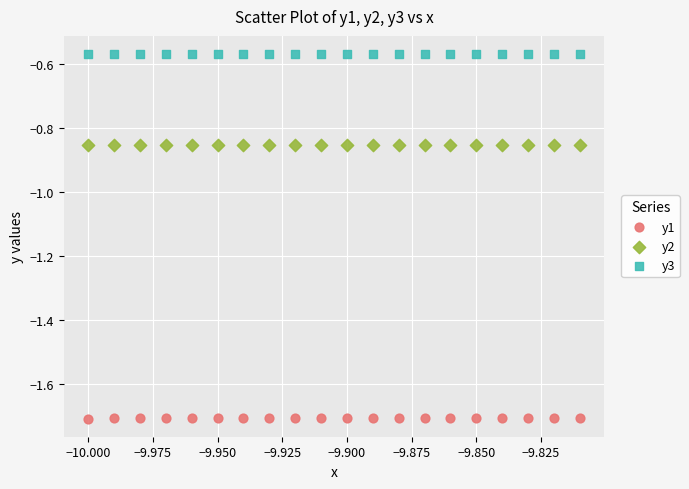

Across all data points, what is the range of Y values (max minus min)?

1.1